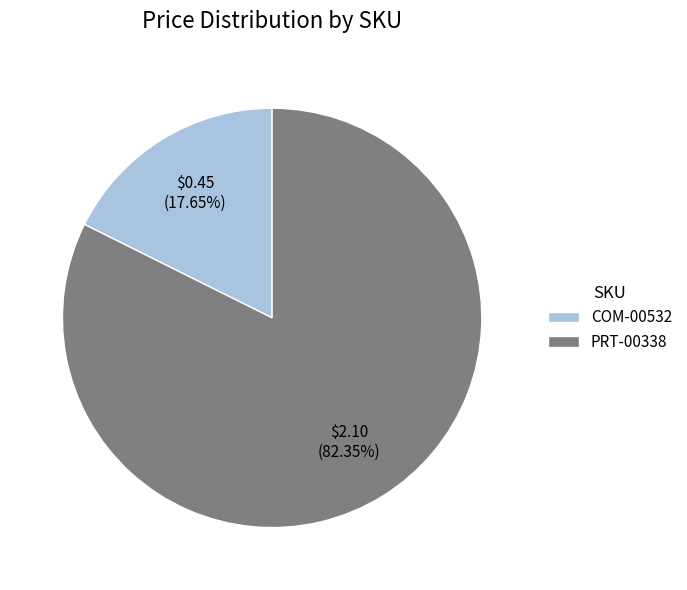

True or false: PRT-00338 accounts for 91% of the total.

False